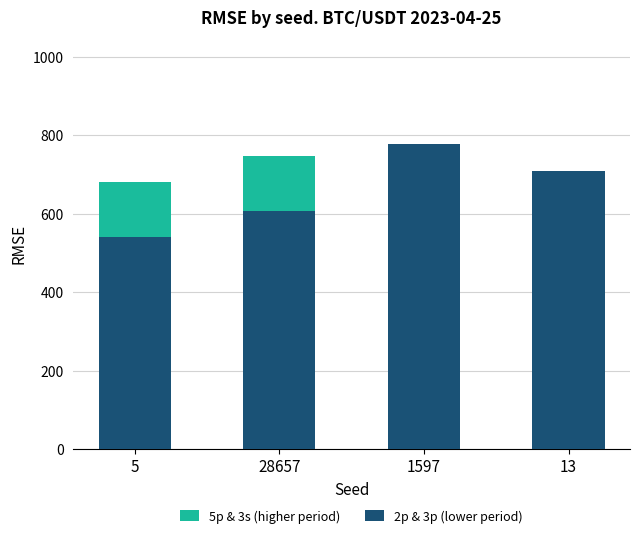

Reading left to right, extract all data points from this chart.

5p & 3s (higher period): 5=680.5	28657=748.4	1597=736.8	13=706.0
2p & 3p (lower period): 5=540.3	28657=607.7	1597=778.1	13=709.5